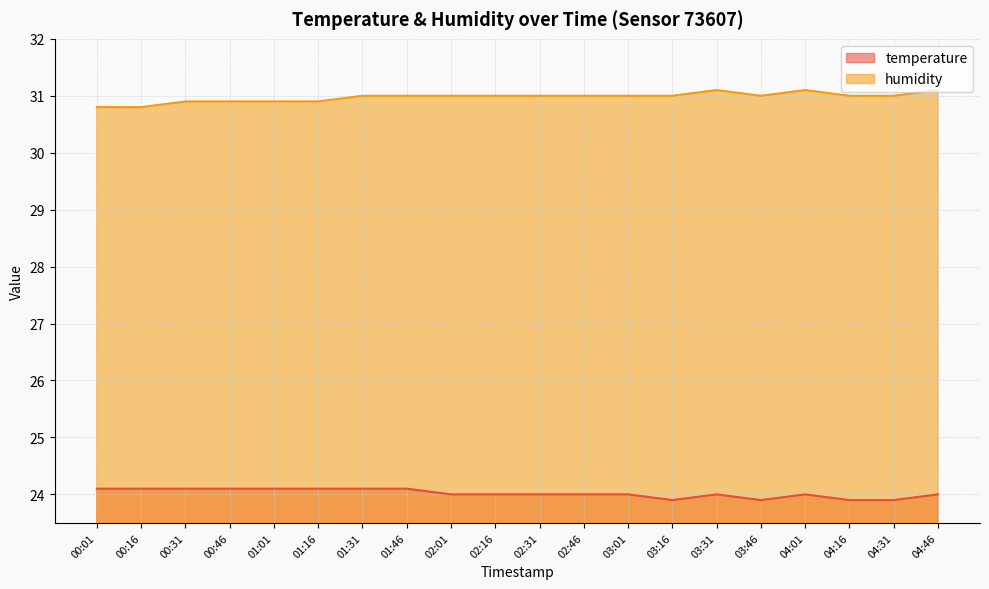

At which label does temperature first exceed 24?

00:01